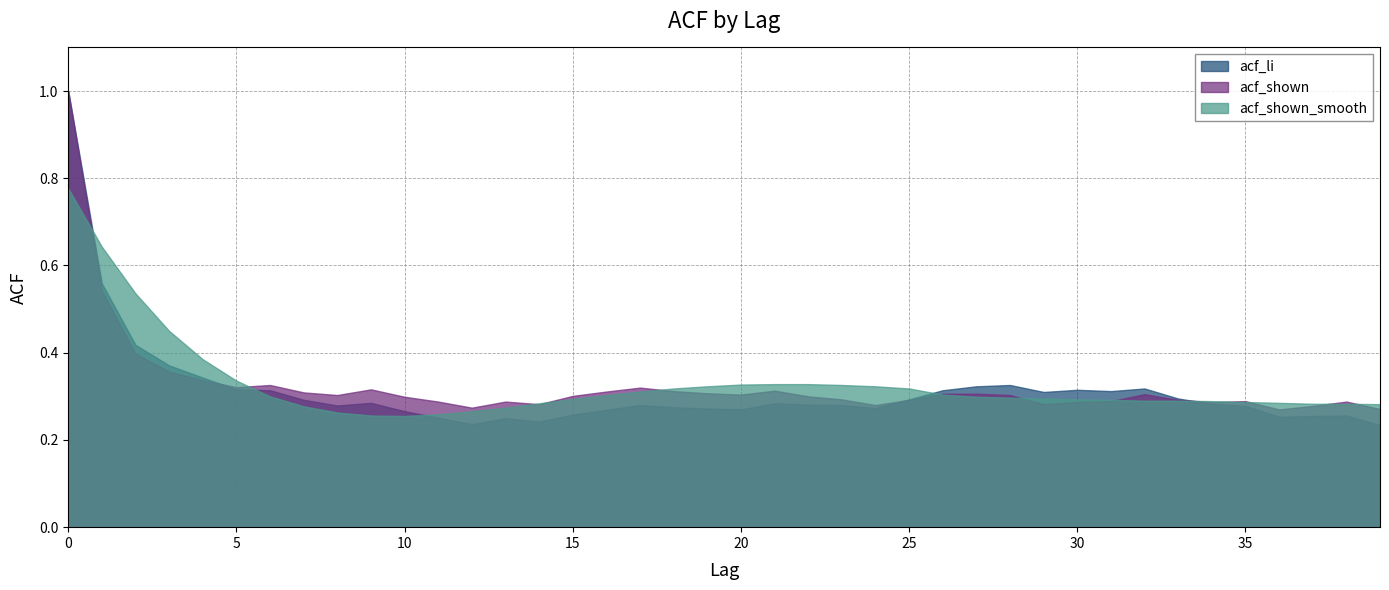

At which category does acf_shown reach its first local valley?

5